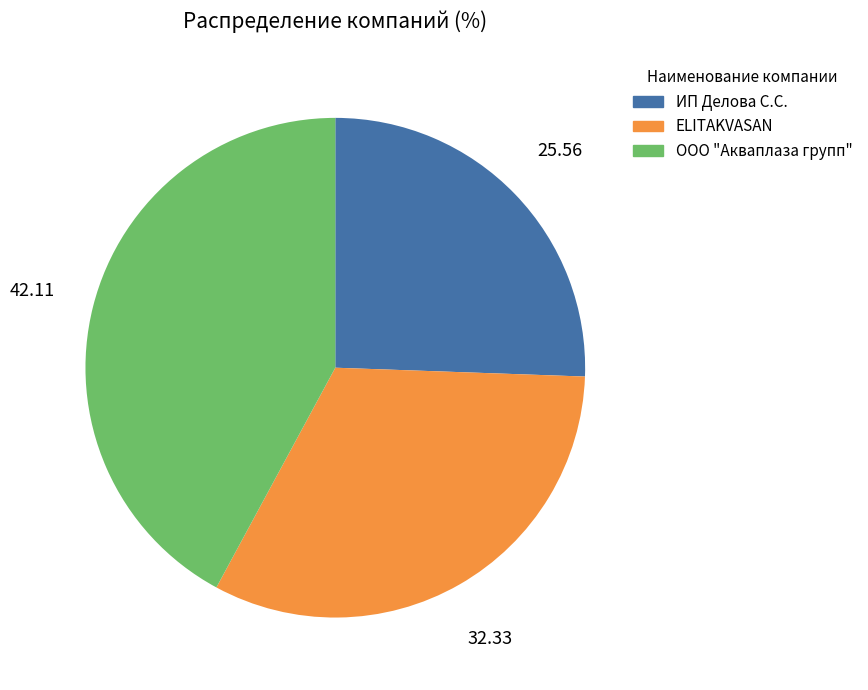

How many segments does this pie chart have?

3